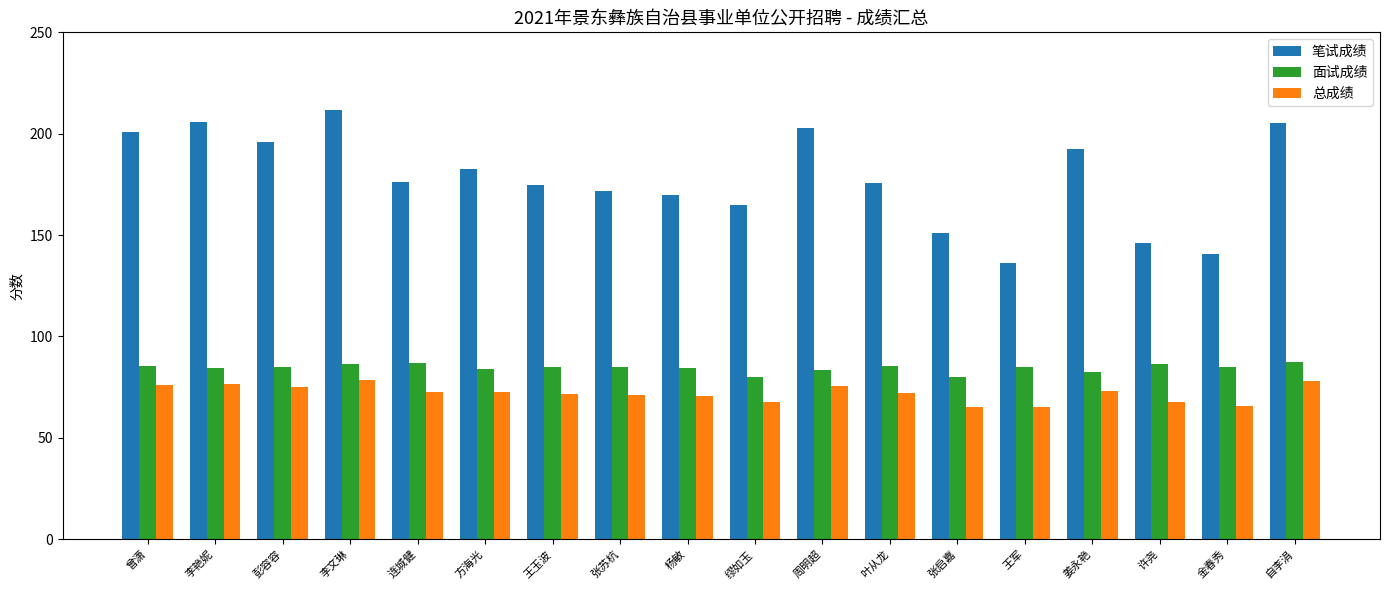

What is the value of the 面试成绩 bar at the 17th from the left?

84.8